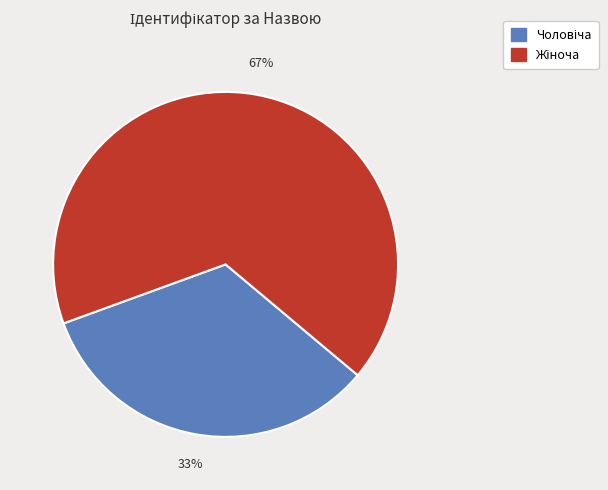

To the nearest percent, what is the average slice percentage?

50%